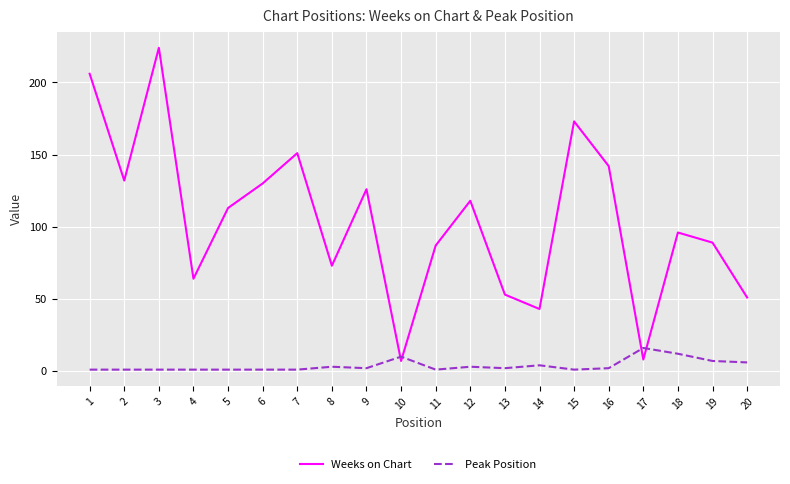

Which series has the largest total across all categories?

Weeks on Chart